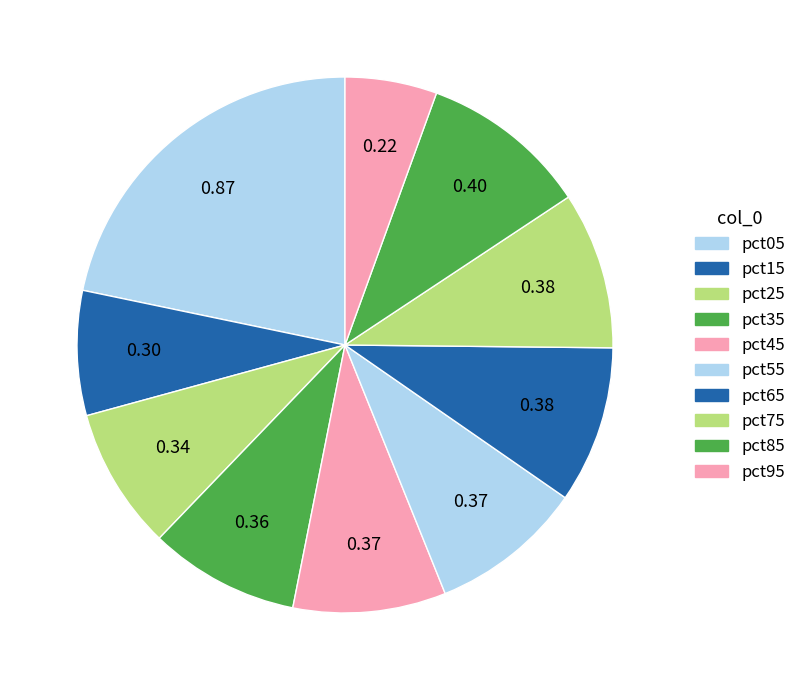

Which slice is the largest?

pct05